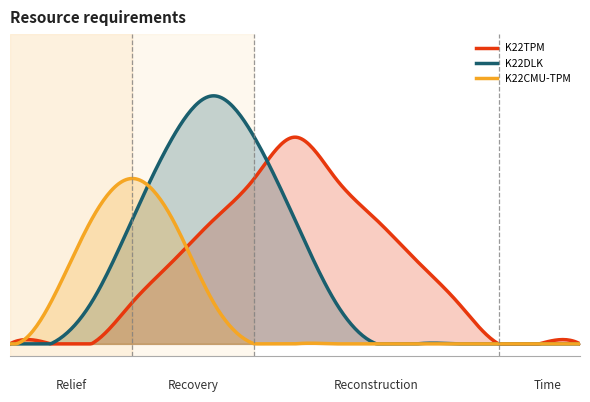

What are all the series names shown in the legend?

K22TPM, K22DLK, K22CMU-TPM